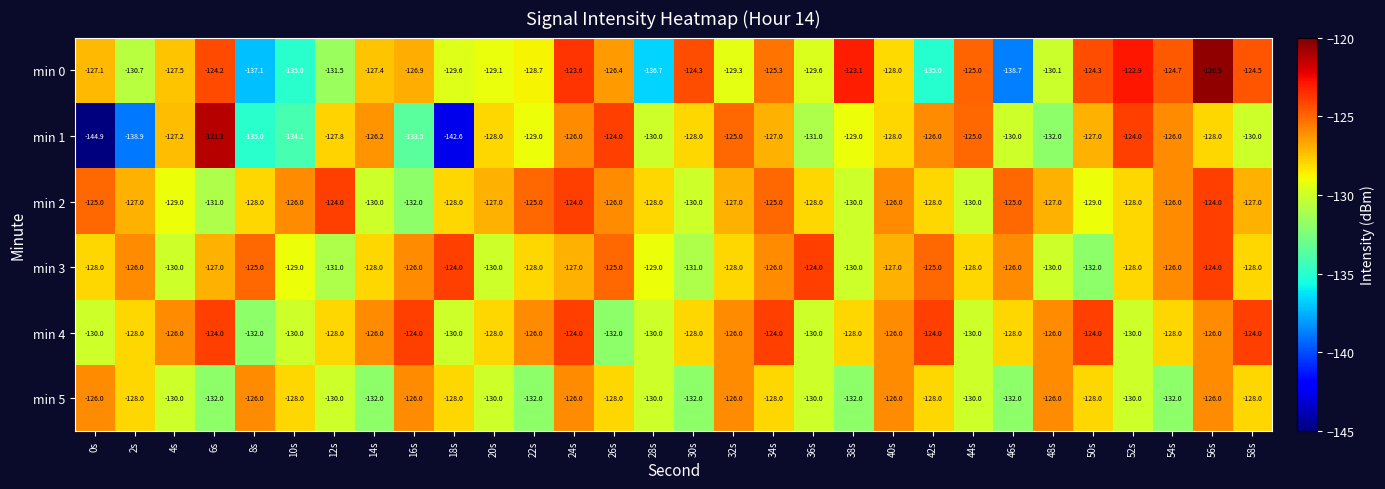

The value of min 3 at 38s is -214.5. True or false?

False